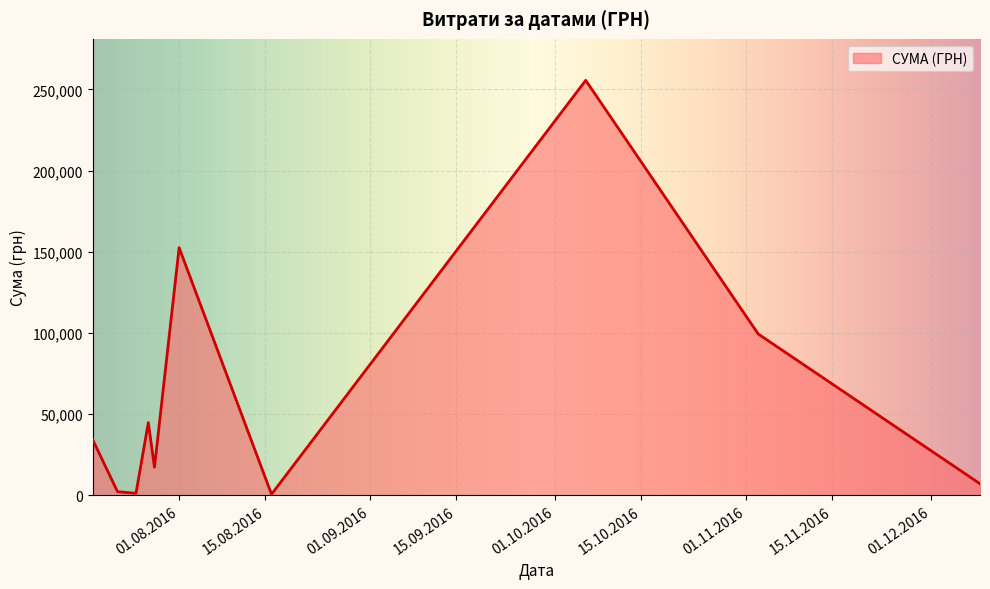

What is the maximum value shown in the chart?

255550.2